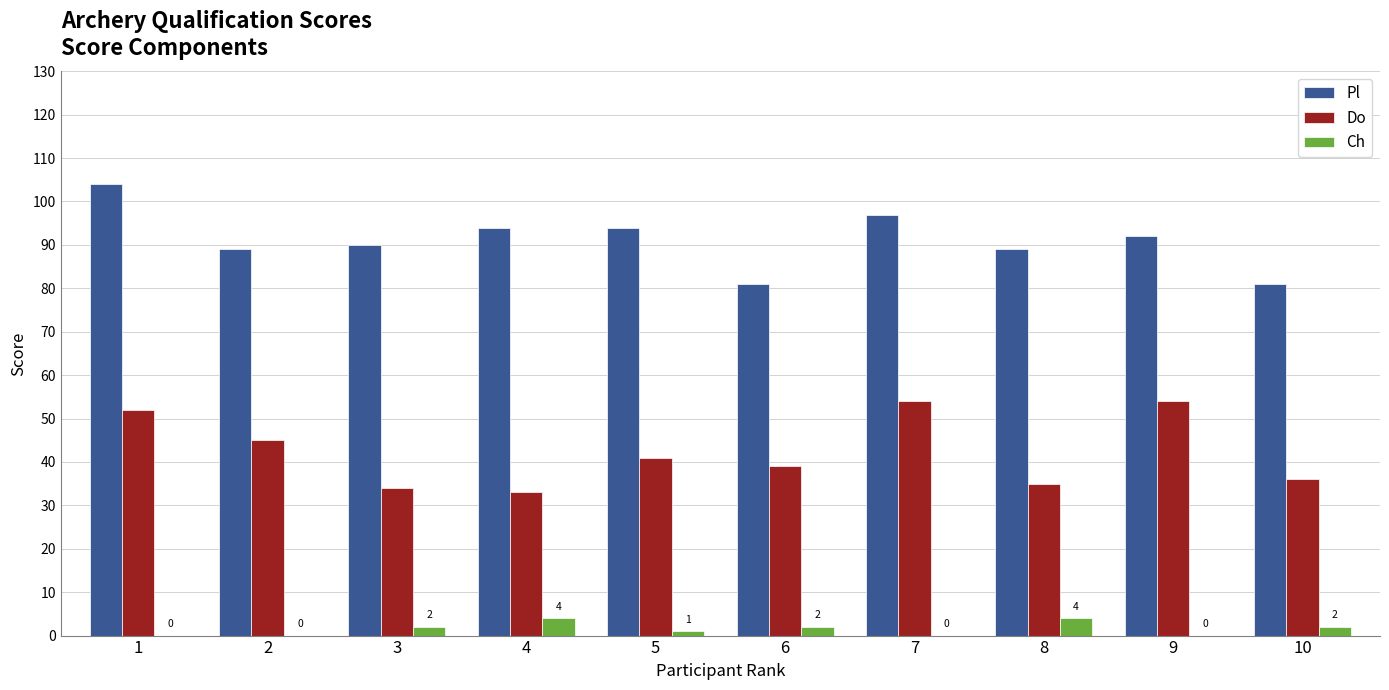

What is the average value of the Pl series?

91